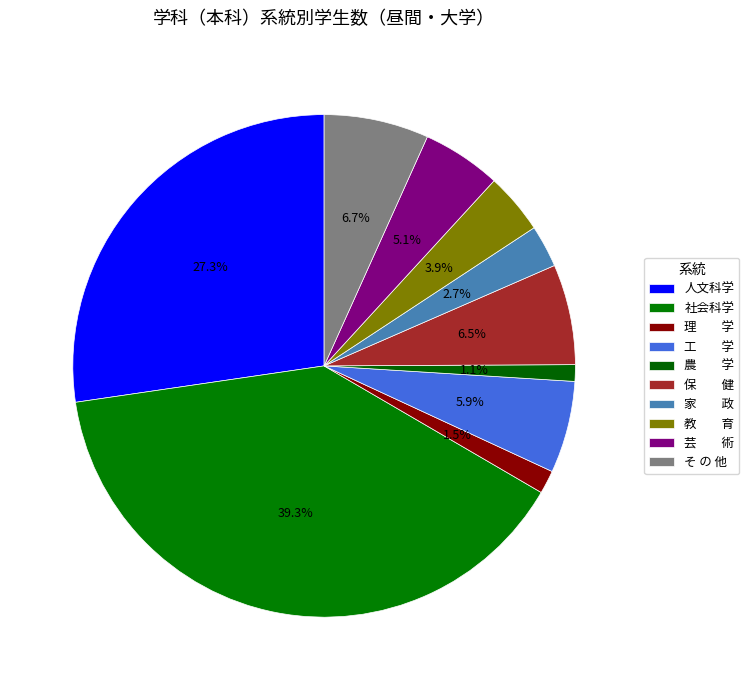

True or false: 人文科学 accounts for 15% of the total.

False